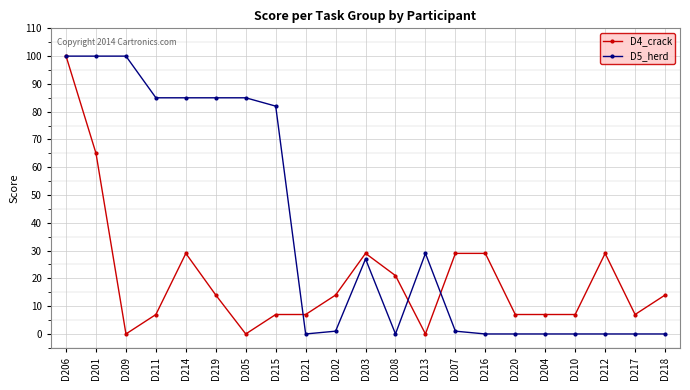

Reading left to right, list all the values displayed in this chart.

D4_crack: D206=100	D201=65	D209=0	D211=7	D214=29	D219=14	D205=0	D215=7	D221=7	D202=14	D203=29	D208=21	D213=0	D207=29	D216=29	D220=7	D204=7	D210=7	D212=29	D217=7	D218=14
D5_herd: D206=100	D201=100	D209=100	D211=85	D214=85	D219=85	D205=85	D215=82	D221=0	D202=1	D203=27	D208=0	D213=29	D207=1	D216=0	D220=0	D204=0	D210=0	D212=0	D217=0	D218=0